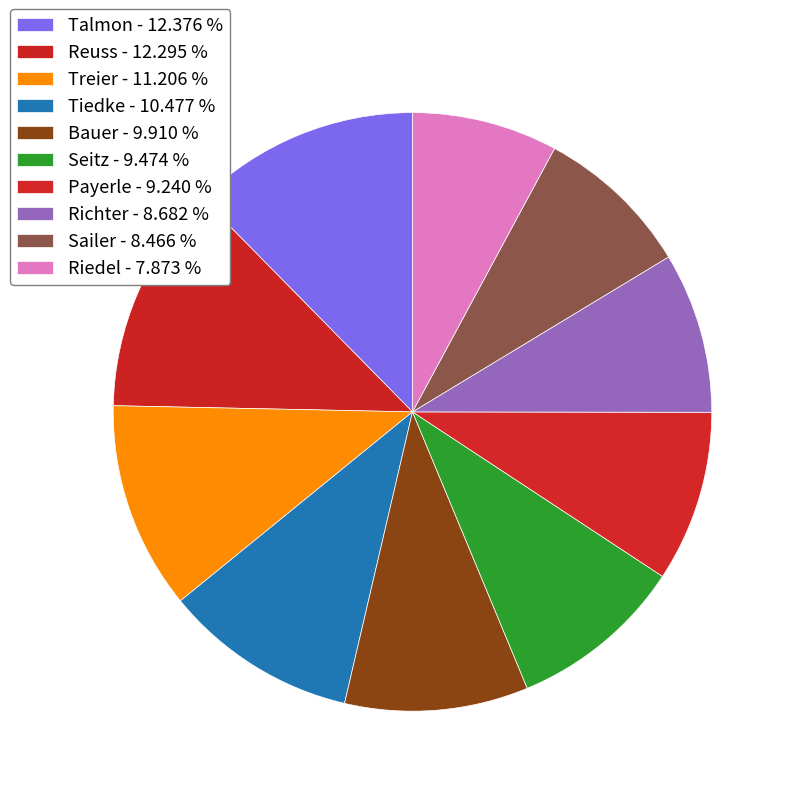

How many slices are in this pie chart?

10